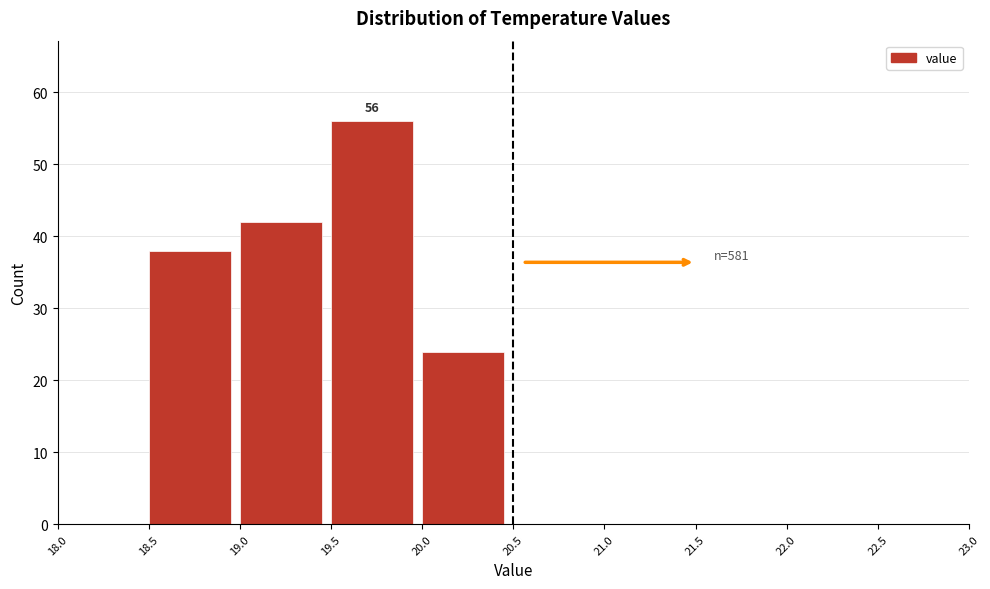

Which range on the x-axis has the tallest bar?

19.5 to 20.0